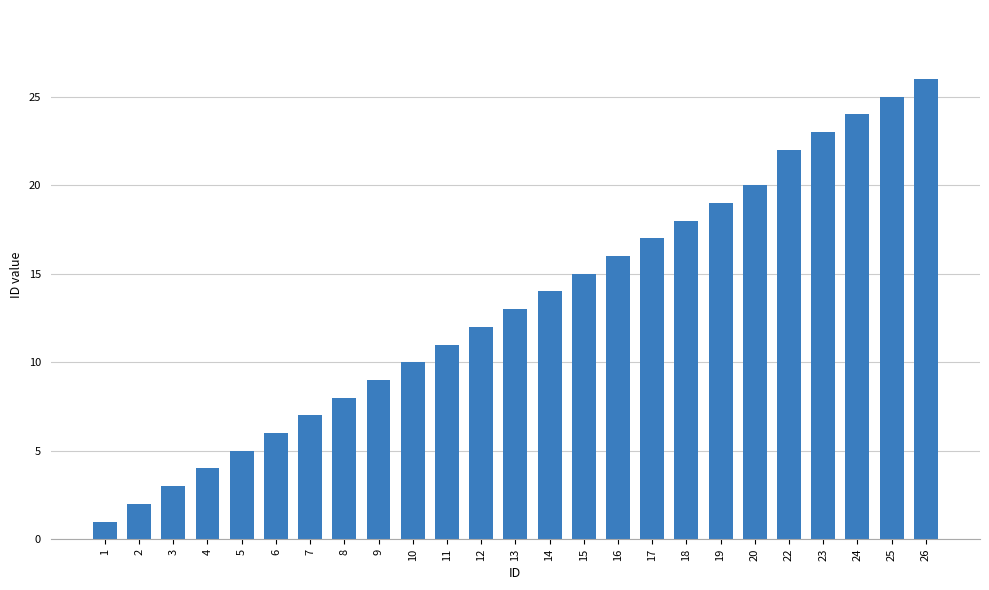

Reading right to left, what are all the values shown in this chart?

26	25	24	23	22	20	19	18	17	16	15	14	13	12	11	10	9	8	7	6	5	4	3	2	1